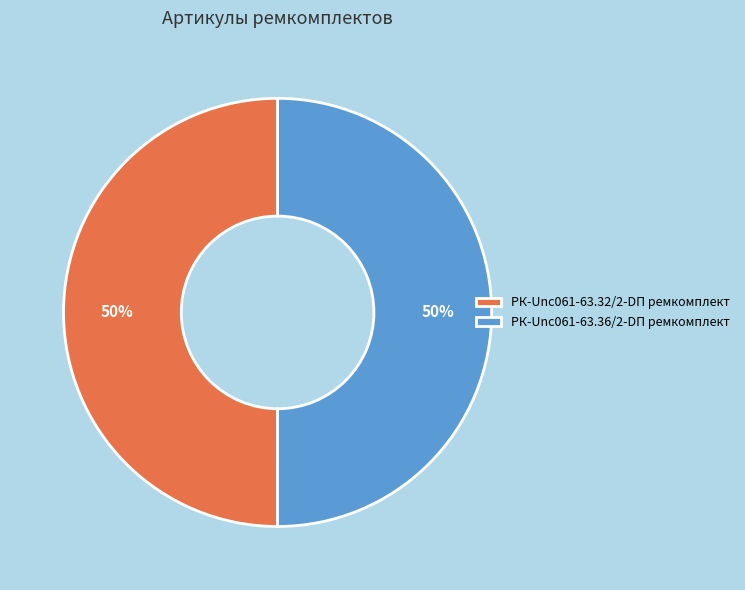

What percentage is the РК-Unc061-63.36/2-DП ремкомплект slice, to the nearest percent?

50%